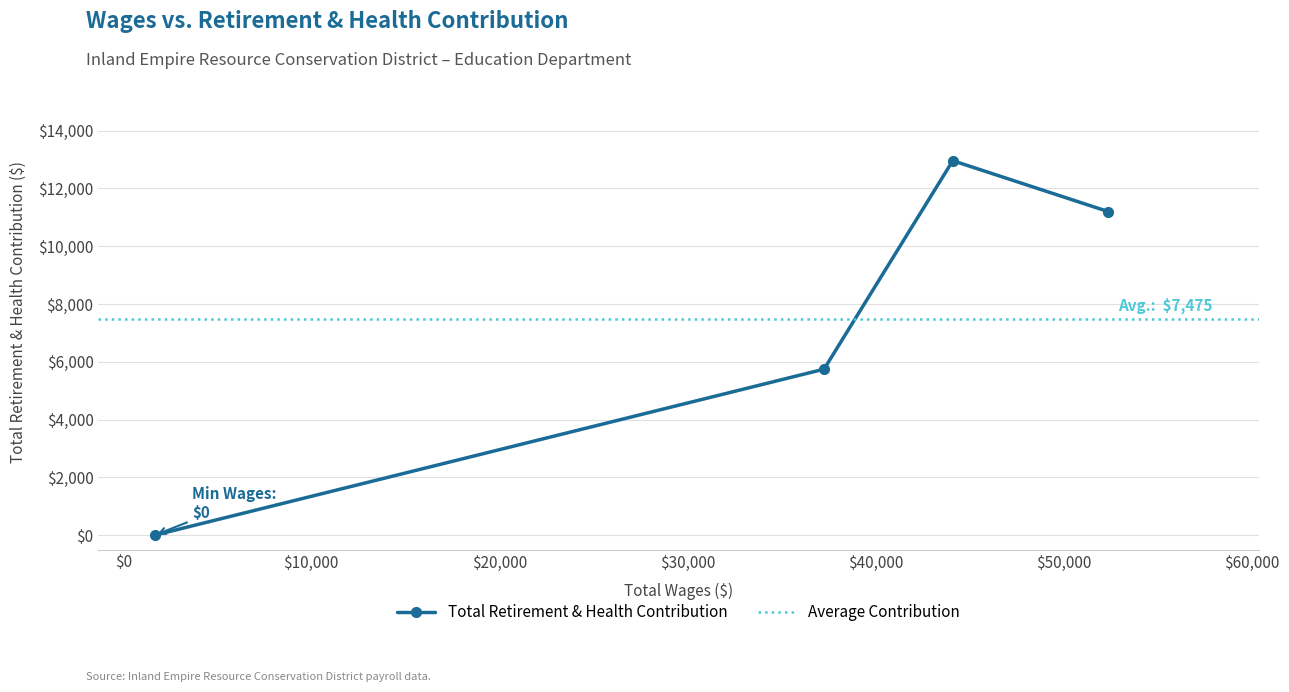

Is it true that the value at Conservation Educator (52393) is 4540?

False